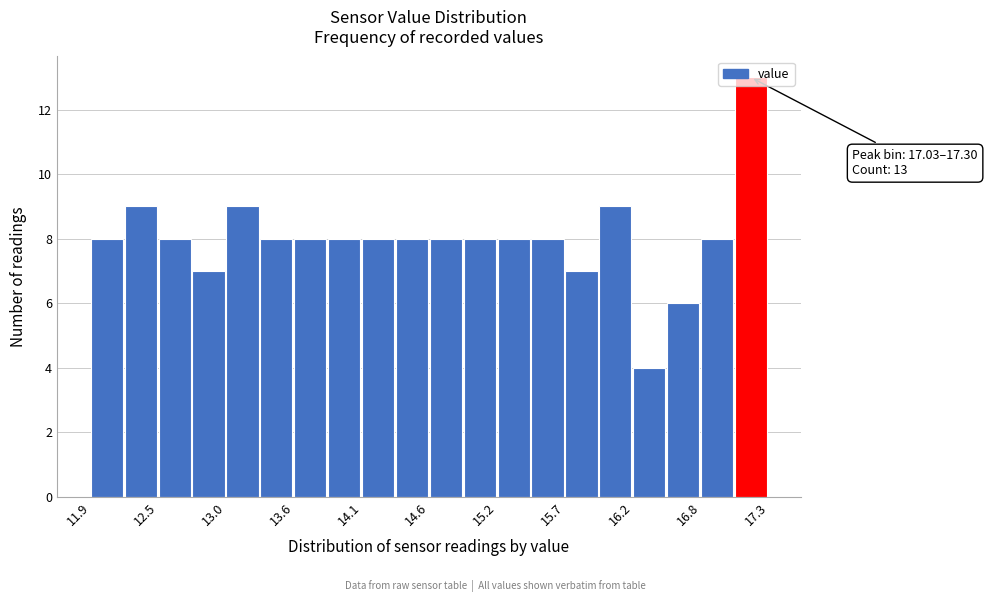

Around what value on the x-axis is the tallest bar? Give the approximate position of its centre, as read against the axis.

17.2